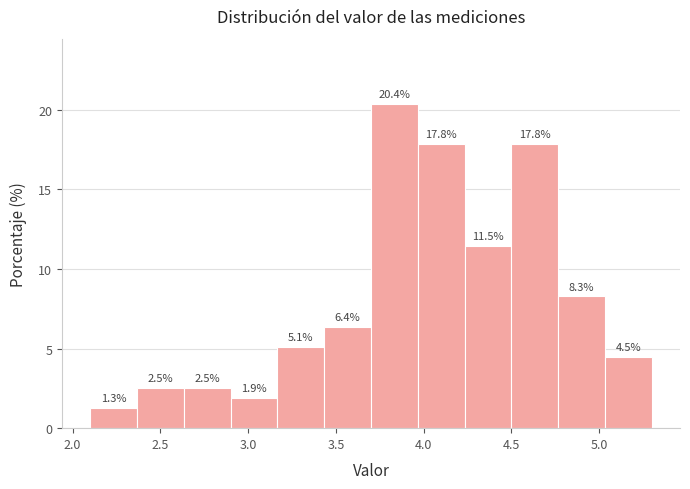

Reading left to right, transcribe this chart: for each bar, give the range it covers on the x-axis and its height. The bar edges are not printed on the chart, so give them approximately, as read against the axis.

2.10 to 2.35: 1.3
2.35 to 2.65: 2.5
2.65 to 2.90: 2.5
2.90 to 3.15: 1.9
3.15 to 3.45: 5.1
3.45 to 3.70: 6.4
3.70 to 3.95: 20.4
3.95 to 4.25: 17.8
4.25 to 4.50: 11.5
4.50 to 4.75: 17.8
4.75 to 5.05: 8.3
5.05 to 5.30: 4.5